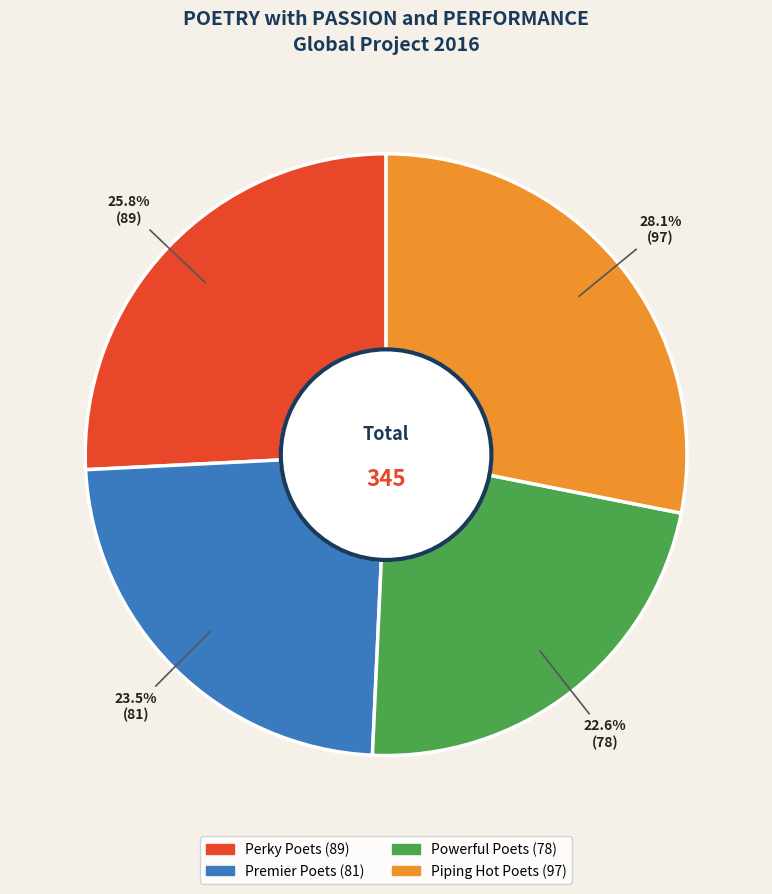

Which slice is the smallest?

Powerful Poets